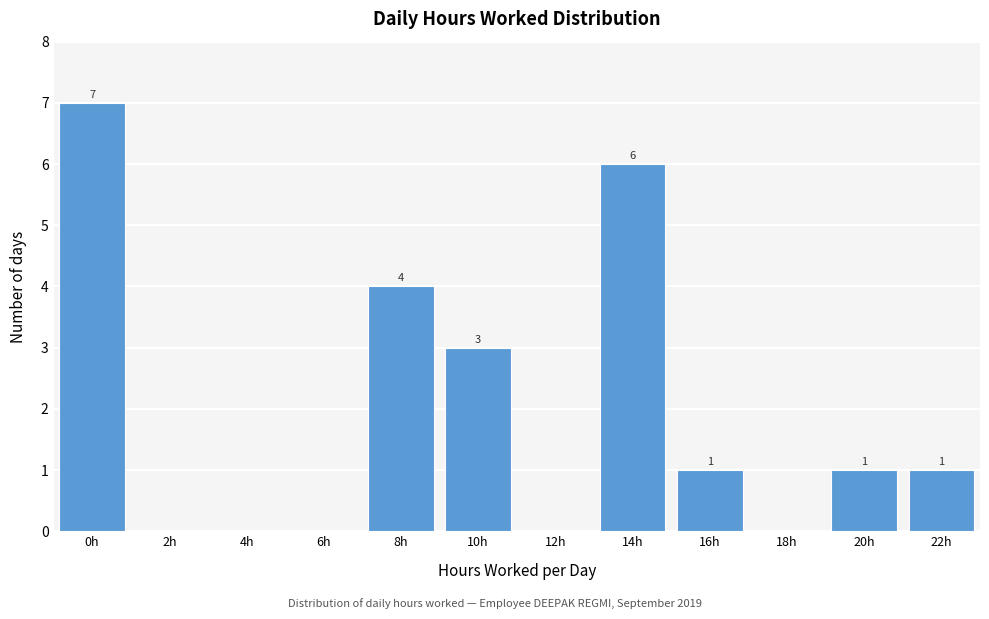

Reading right to left, extract all data points from this chart.

22h=1	20h=1	18h=0	16h=1	14h=6	12h=0	10h=3	8h=4	6h=0	4h=0	2h=0	0h=7